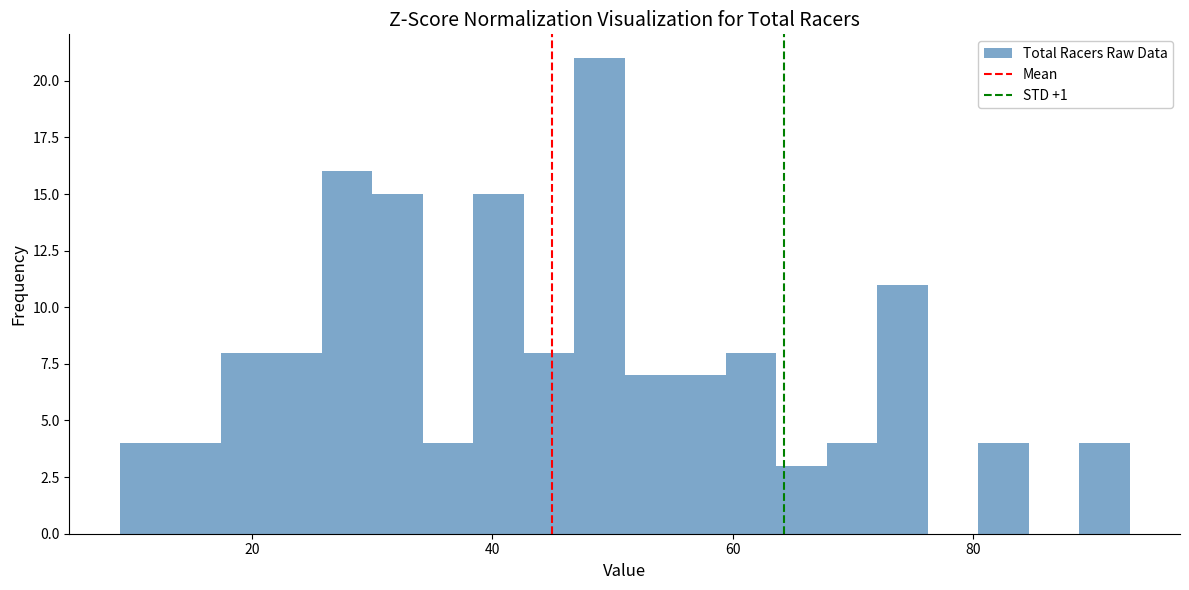

Around what value on the x-axis is the tallest bar? Give the approximate position of its centre, as read against the axis.

48